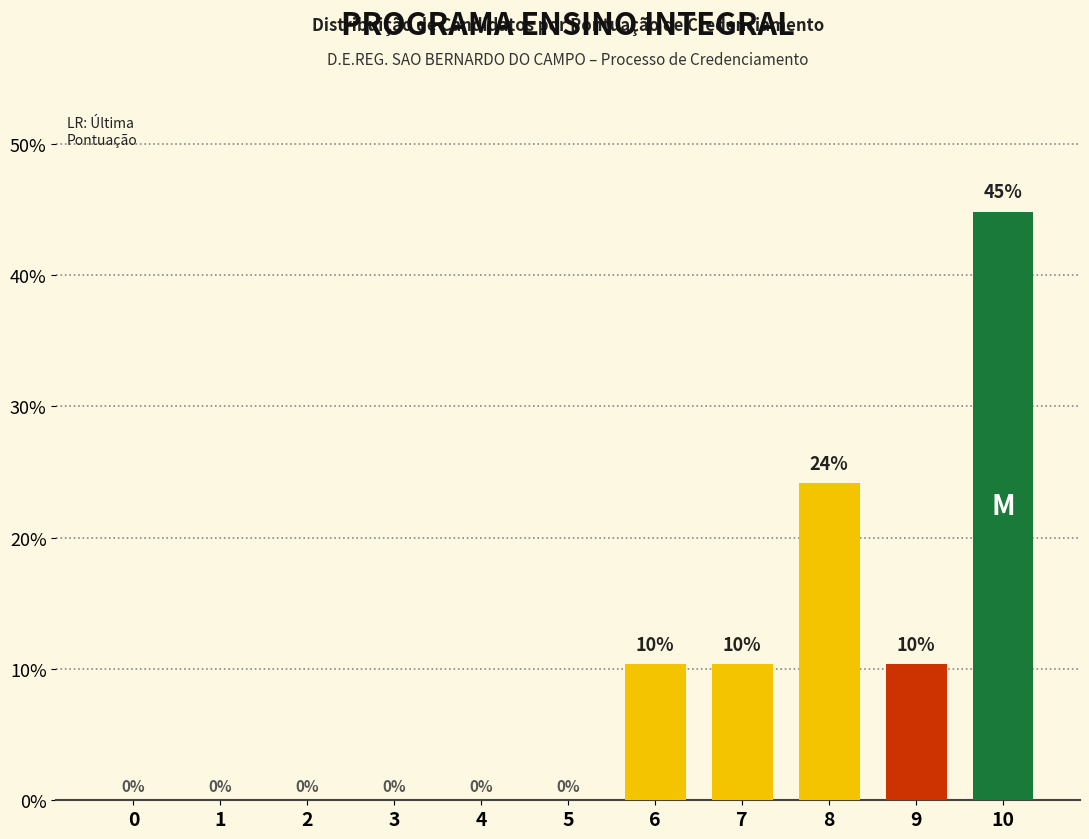

Is it true that the value at 0 is -22.4?

False